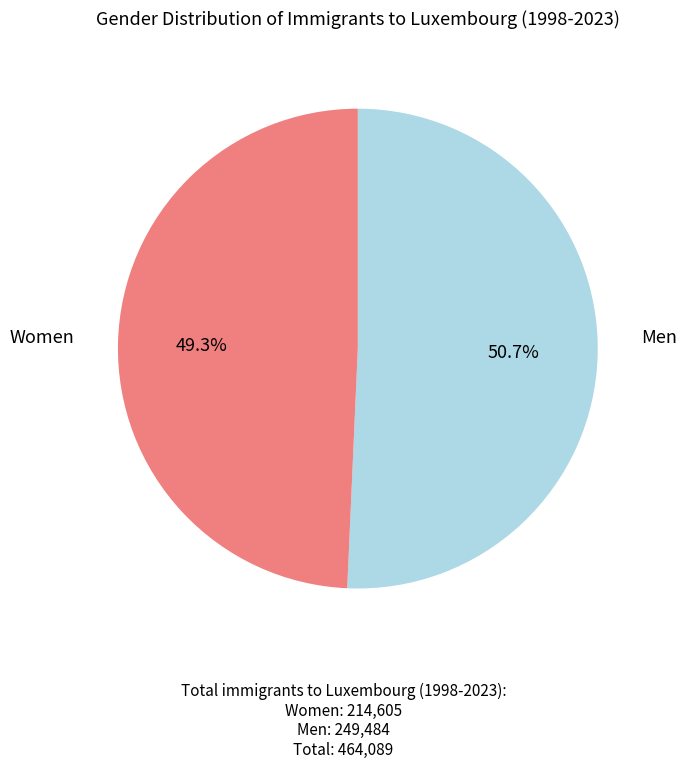

Which slice represents more than half of the pie?

Men